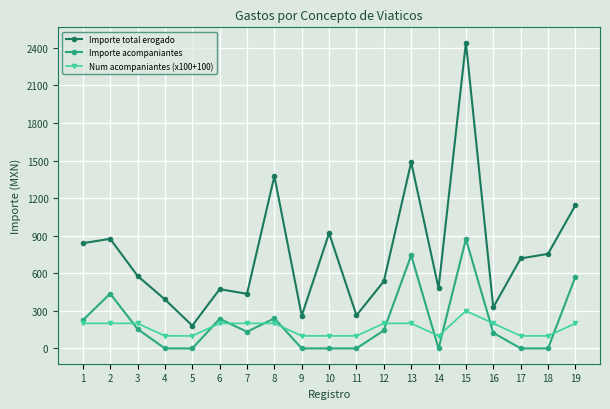

At which category is the sum across all series the highest?

15